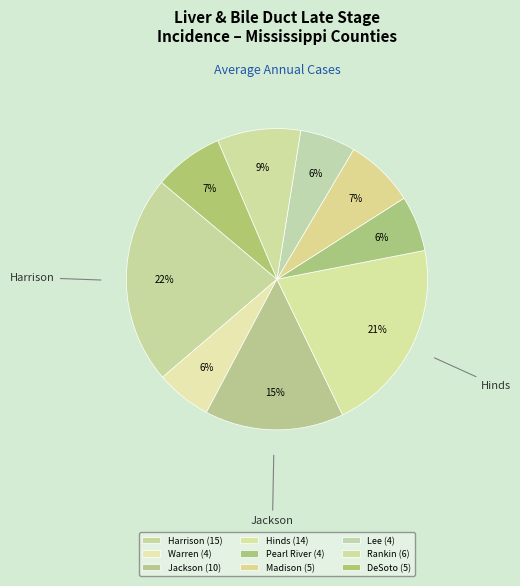

How many slices are in this pie chart?

9